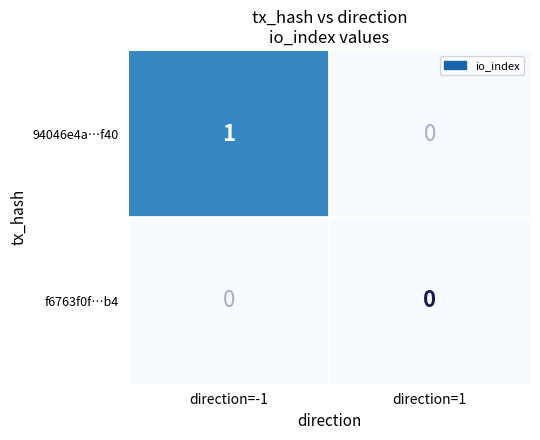

The 94046e4a…f40 series shows 1 at direction=-1. True or false?

True